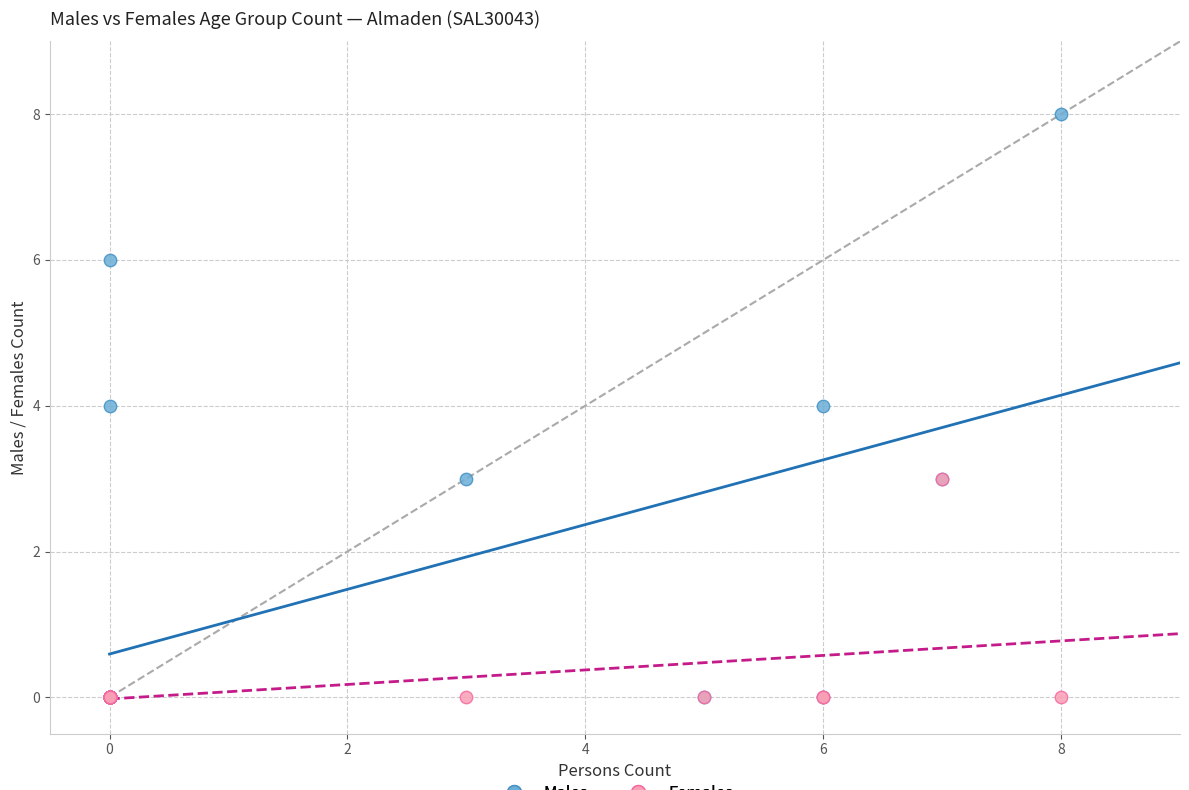

Which series contains the highest Y value?

Males